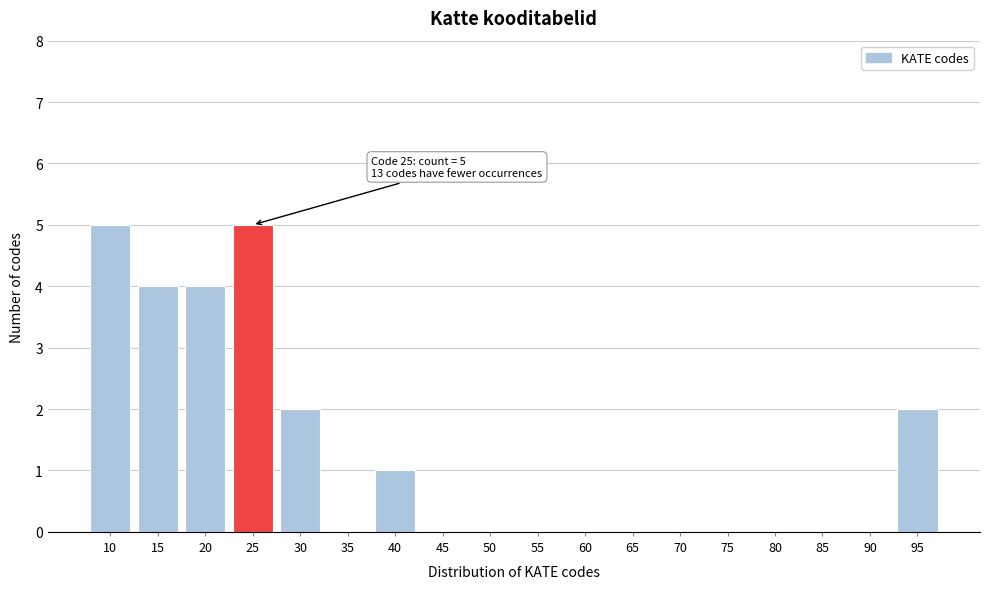

Reading right to left, what are all the values shown in this chart?

95=2	90=0	85=0	80=0	75=0	70=0	65=0	60=0	55=0	50=0	45=0	40=1	35=0	30=2	25=5	20=4	15=4	10=5